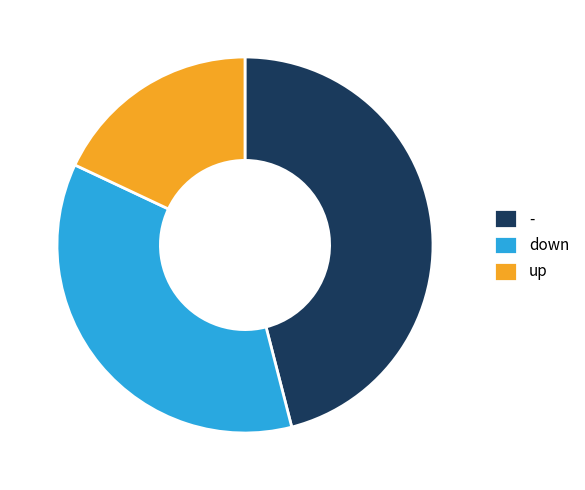

Is the sum of up and - greater than half?

Yes